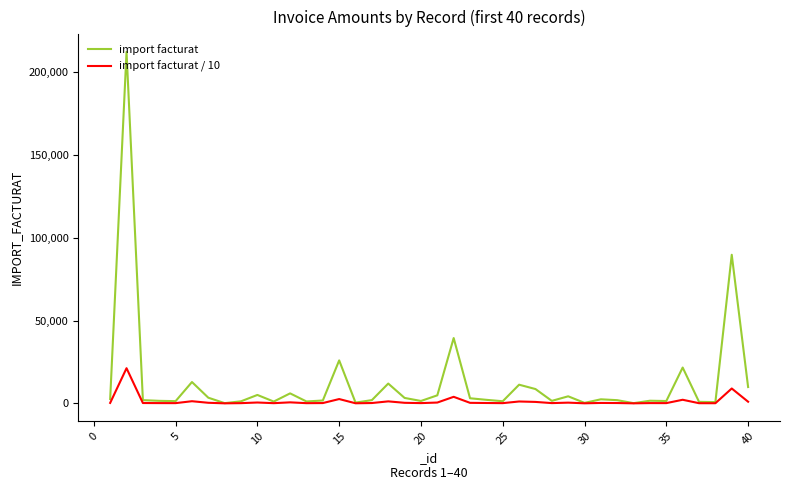

Does the chart display data point markers on the line(s)?

No